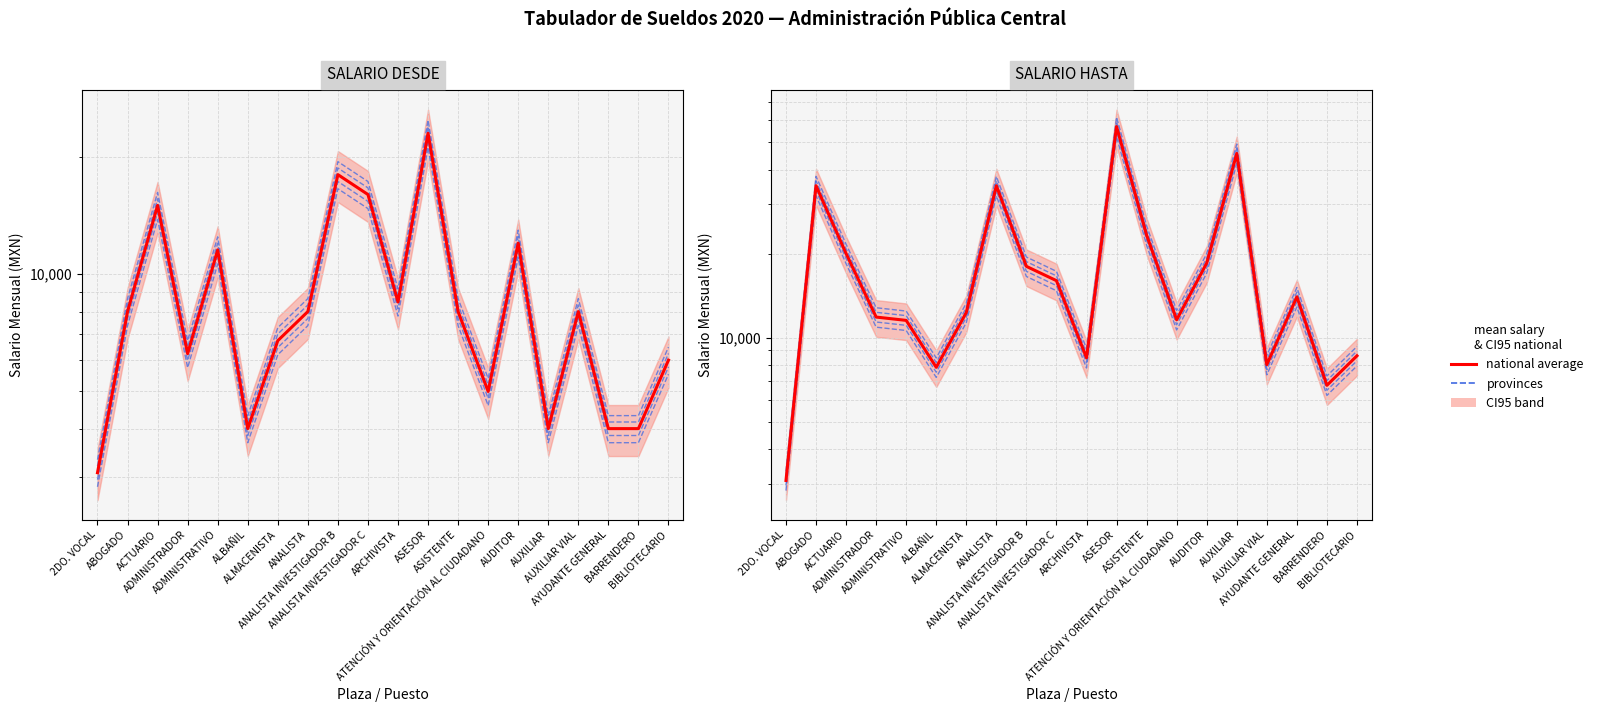

Reading left to right, what are all the values shown in this chart?

provinces: 3326.8	37800.0	21600.0	12799.3	12452.7	8457.6	13288.6	37800.0	19440.0	17280.0	9143.6	61560.0	25150.9	12511.7	19980.0	49325.9	8640.0	15120.0	7290.5	9299.6
national average: 3080.4	35000.0	20000.0	11851.2	11530.2	7831.1	12304.3	35000.0	18000.0	16000.0	8466.3	57000.0	23287.9	11584.9	18500.0	45672.2	8000.0	14000.0	6750.5	8610.7